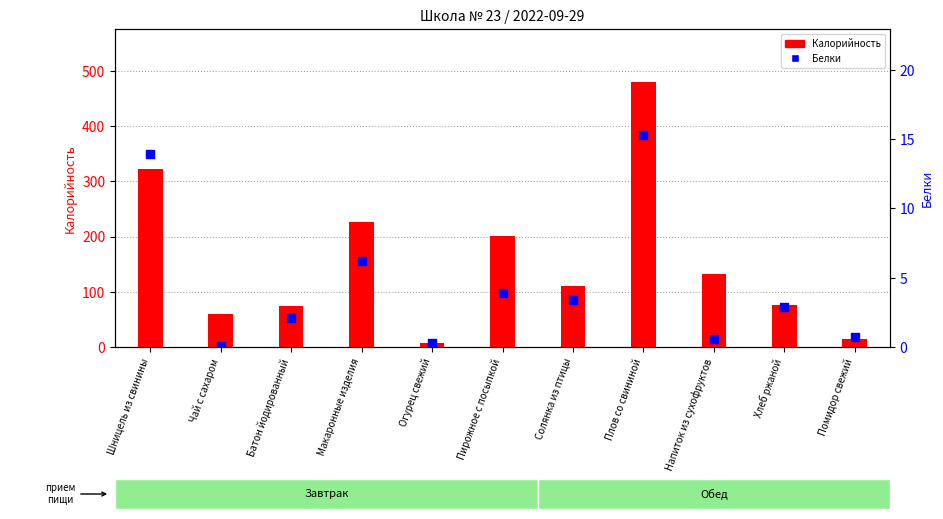

Which series contains the highest Y value?

Калорийность